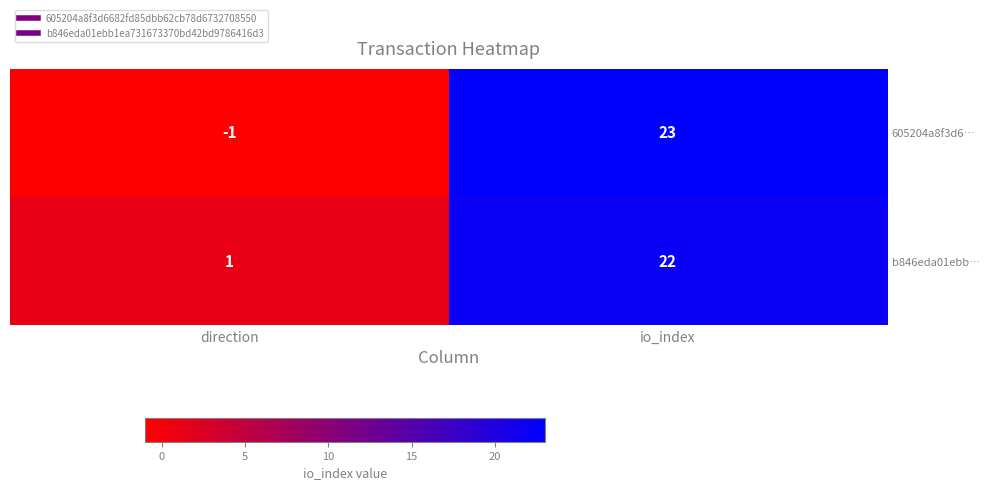

How many data points does each series have?

2